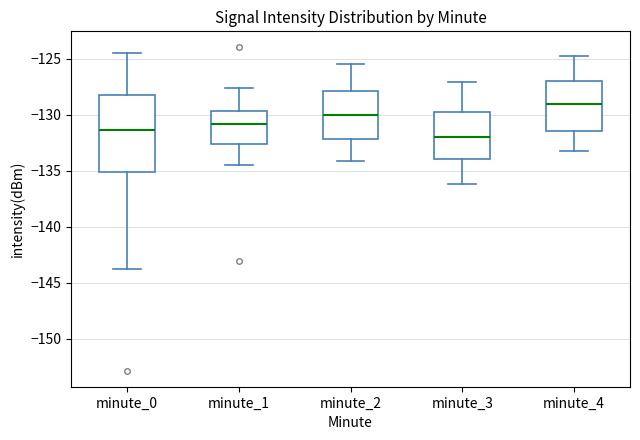

Reading left to right, transcribe this box plot: for each box, give where its median line is, the range the box spans, and where its two whiskers end, as read against the y-axis. The values are not printed on the chart, so give them approximately, as read against the axis.

minute_0: median -131.5, box -135.0 to -128.0, whiskers -143.5 to -124.5
minute_1: median -131.0, box -132.5 to -129.5, whiskers -134.5 to -127.5
minute_2: median -130.0, box -132.0 to -128.0, whiskers -134.0 to -125.5
minute_3: median -132.0, box -134.0 to -129.5, whiskers -136.0 to -127.0
minute_4: median -129.0, box -131.5 to -127.0, whiskers -133.0 to -125.0